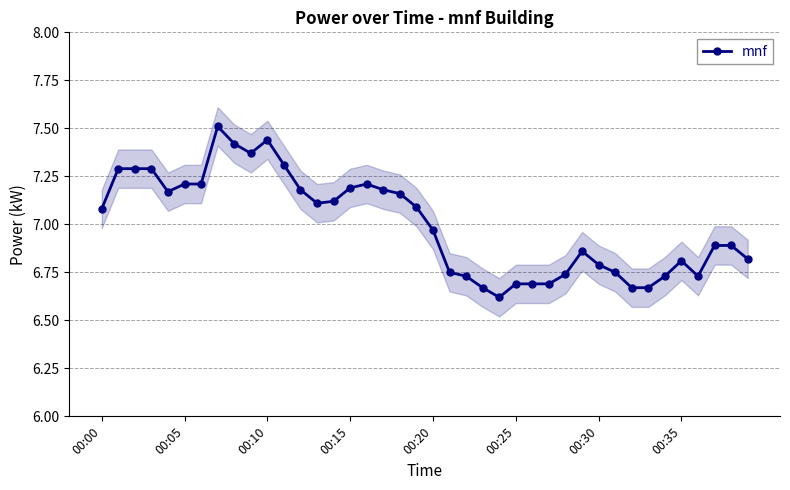

What is the greatest value displayed?

7.5